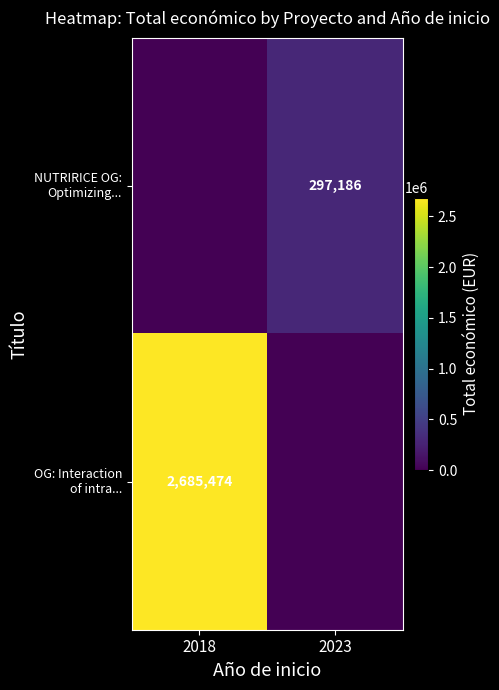

List the series in order of their overall mean, lowest first.

NUTRIRICE OG: Optimizing..., OG: Interaction of intra...